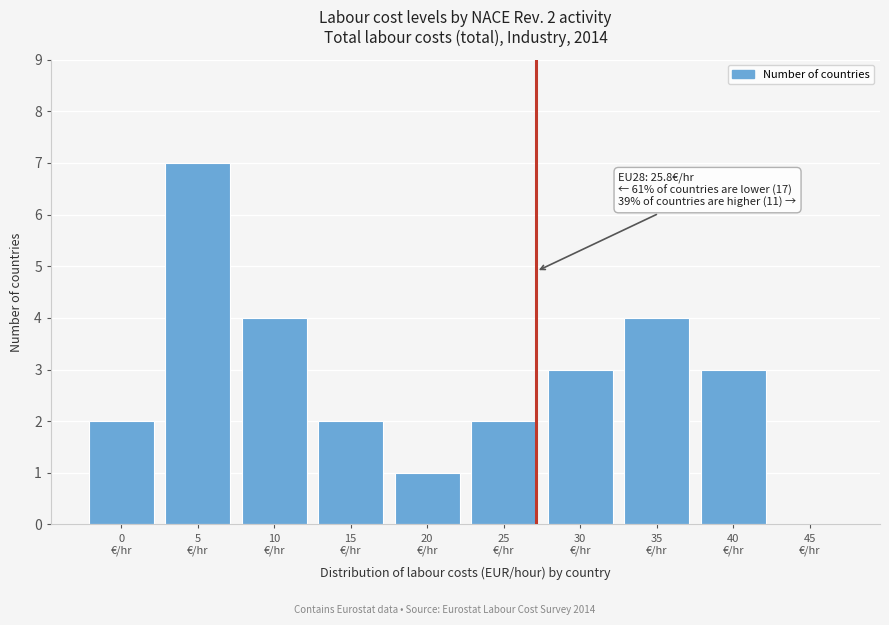

What is the sum of all values?

28